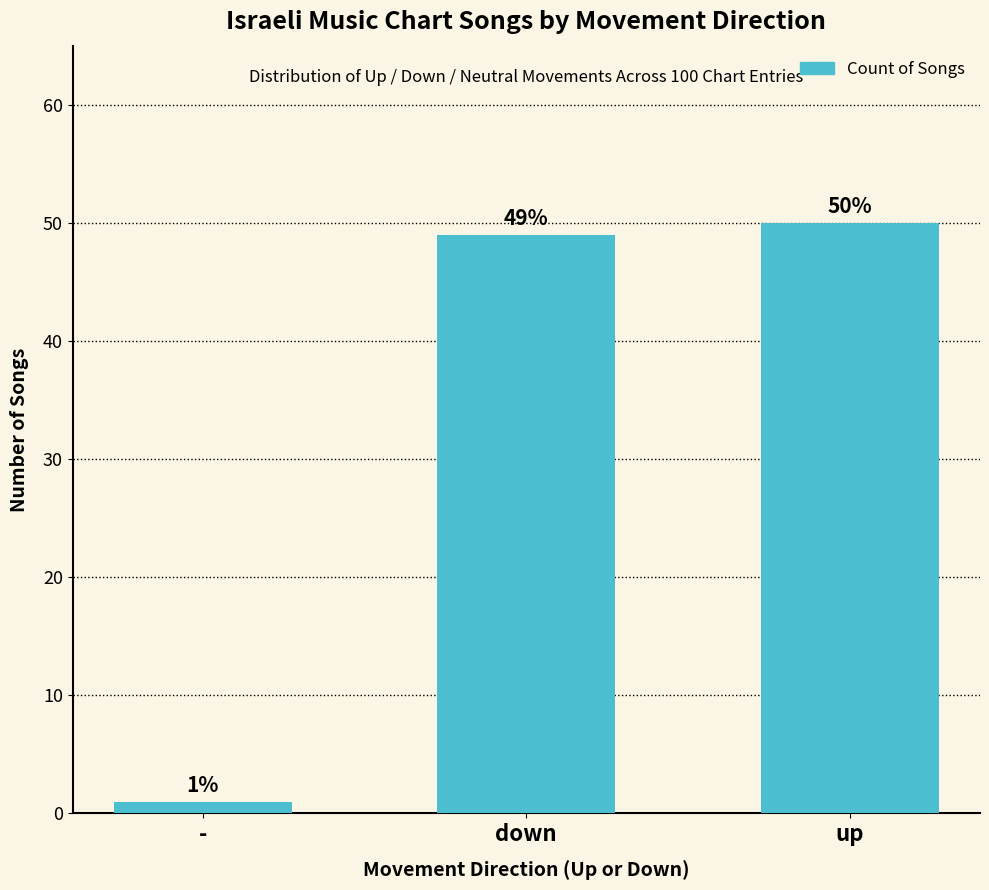

Which label corresponds to the largest value in the chart?

up